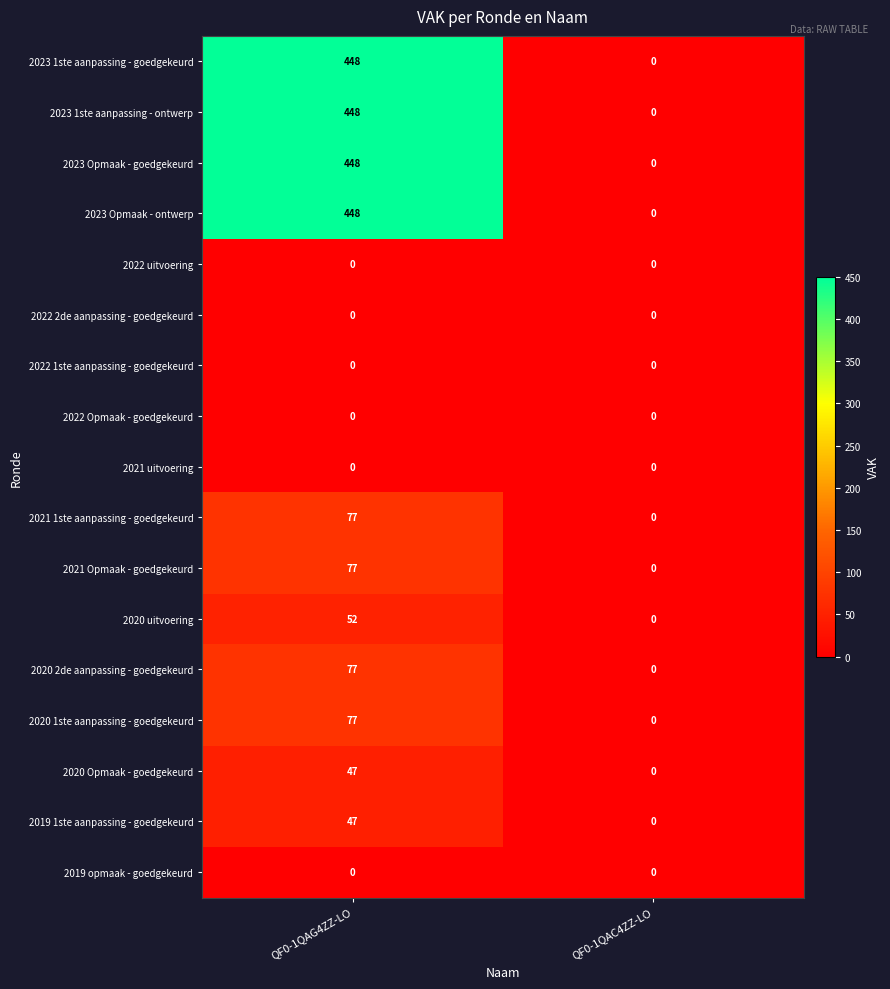

What is the difference between the highest and lowest values at QF0-1QAG4ZZ-LO?

448